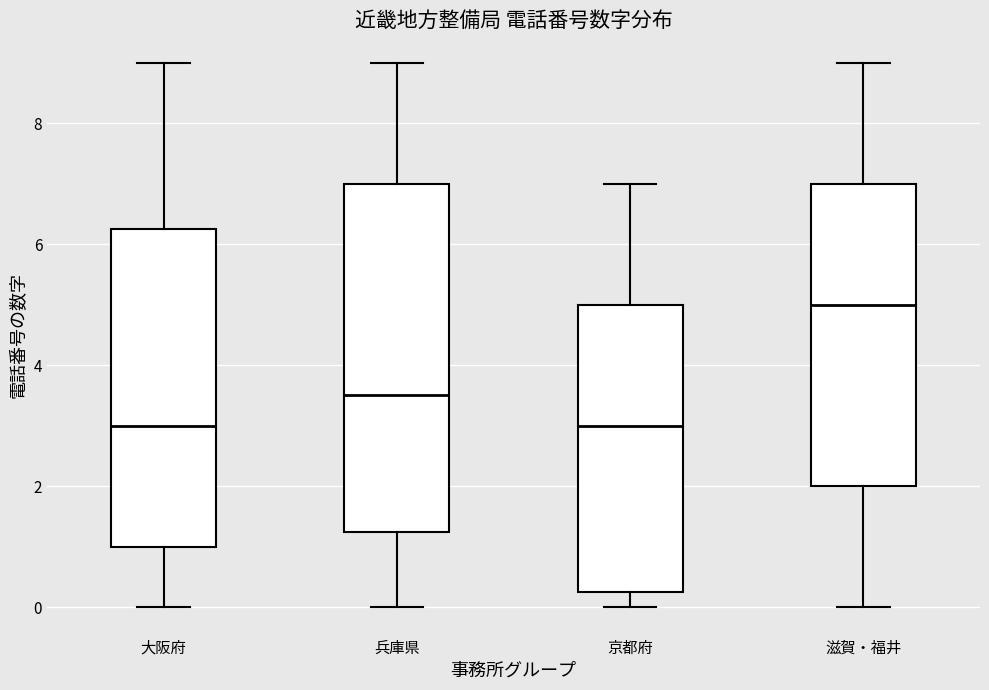

Reading left to right, read every box against the y-axis: the position of its median line, the range the box covers, and the ends of its whiskers. The values are not printed on the chart, so give them approximately, as read against the axis.

大阪府: median 3.0, box 1.0 to 6.2, whiskers 0.0 to 9.0
兵庫県: median 3.6, box 1.2 to 7.0, whiskers 0.0 to 9.0
京都府: median 3.0, box 0.2 to 5.0, whiskers 0.0 to 7.0
滋賀・福井: median 5.0, box 2.0 to 7.0, whiskers 0.0 to 9.0